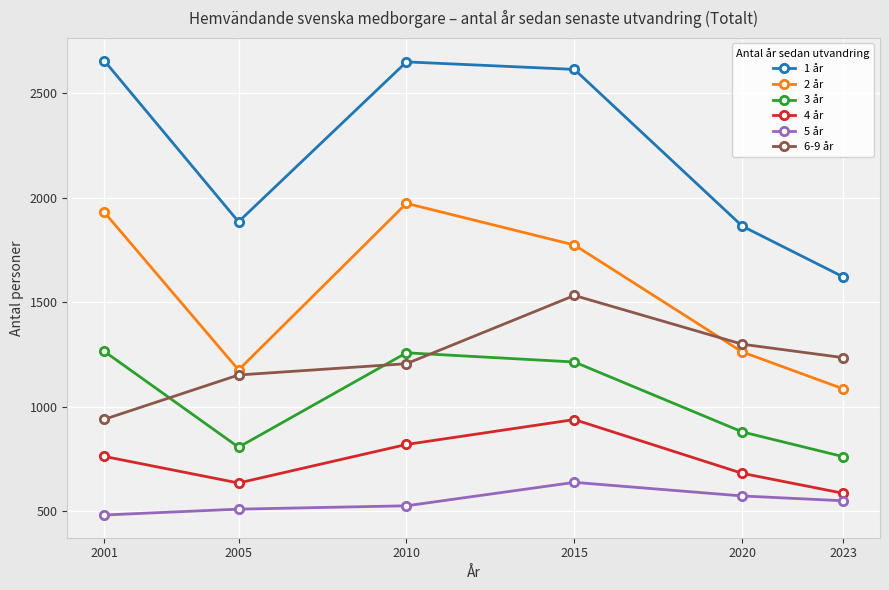

How many categories are shown in the chart?

6